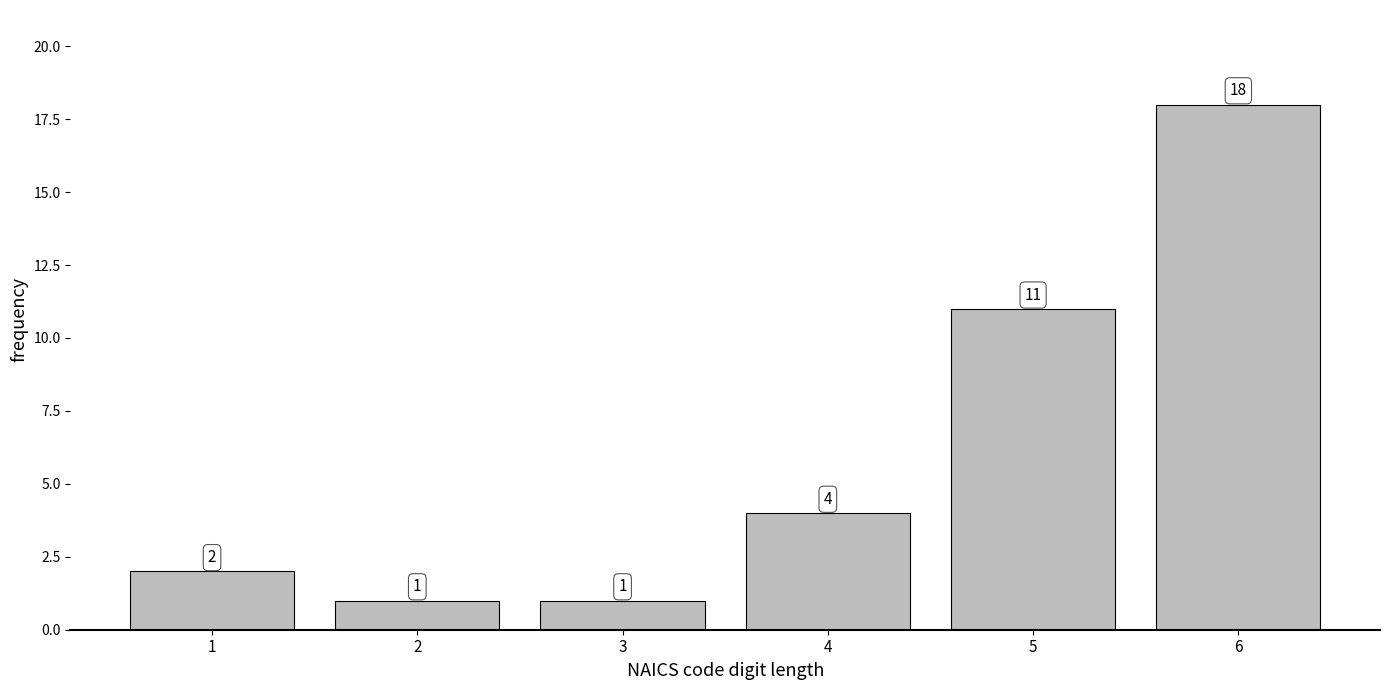

Reading left to right, transcribe all the data shown in this chart.

2	1	1	4	11	18